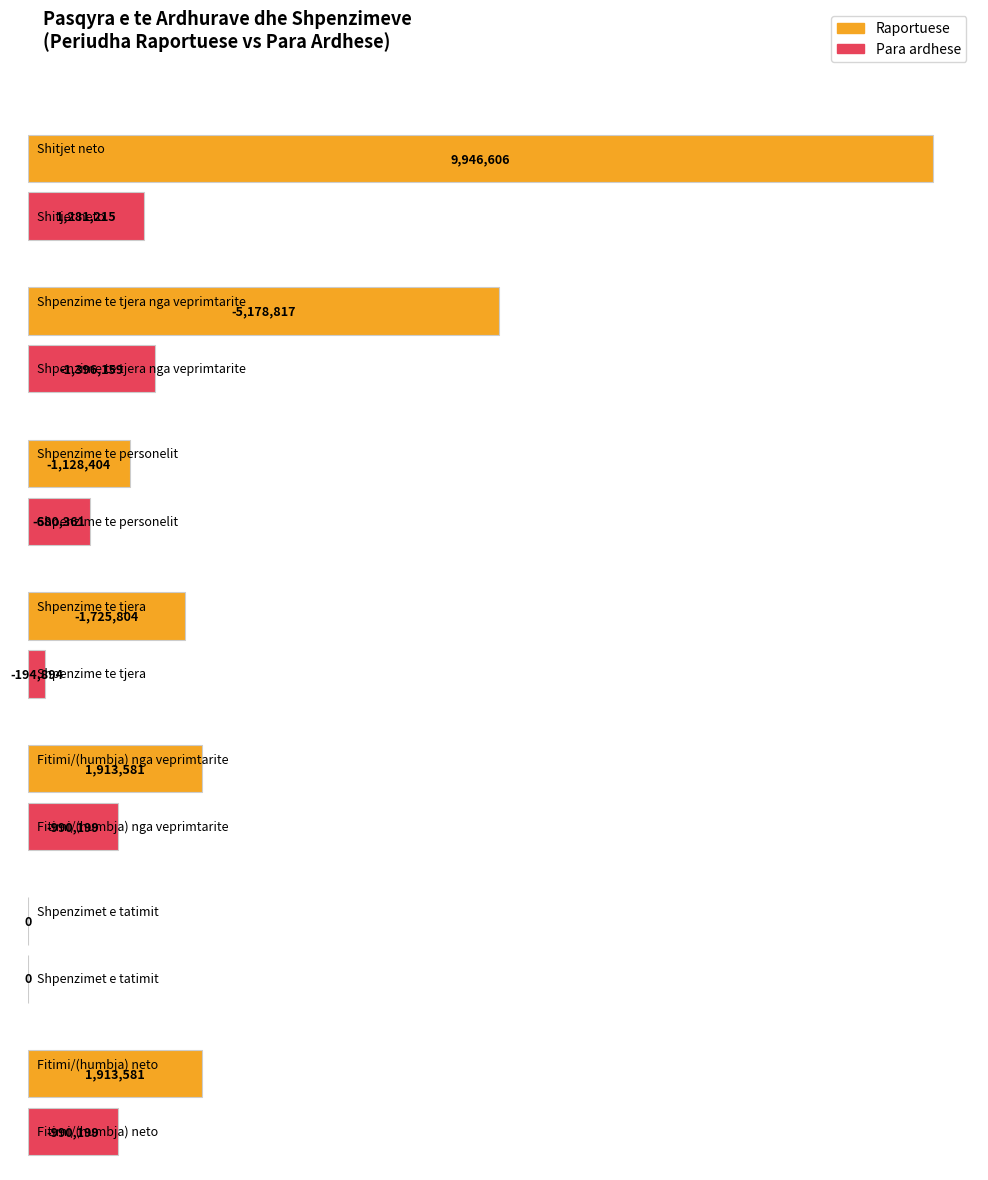

Is it true that Para ardhese equals 0 at Shpenzimet e tatimit?

True